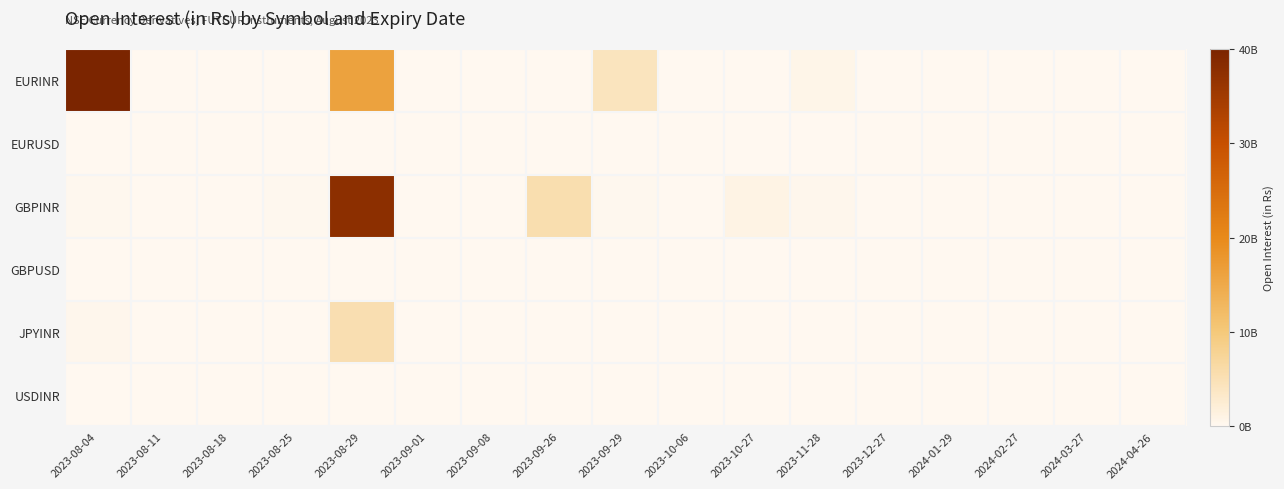

How many categories are shown in the chart?

17